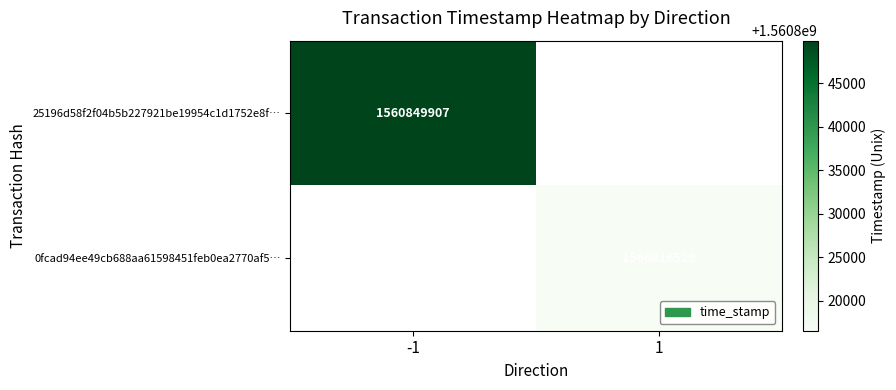

The value of 25196d58f2f04b5b227921be19954c1d1752e8f… at -1 is 1560849907. True or false?

True